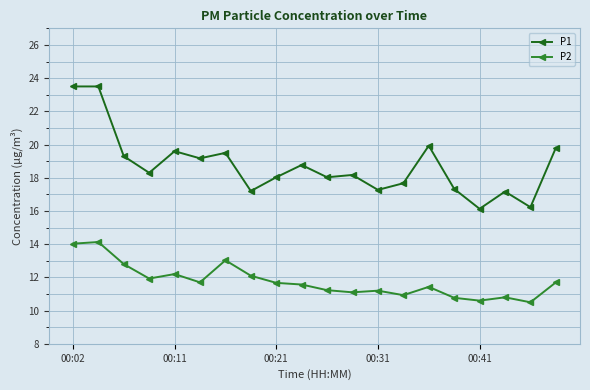

True or false: P2 and P1 intersect in this chart.

False